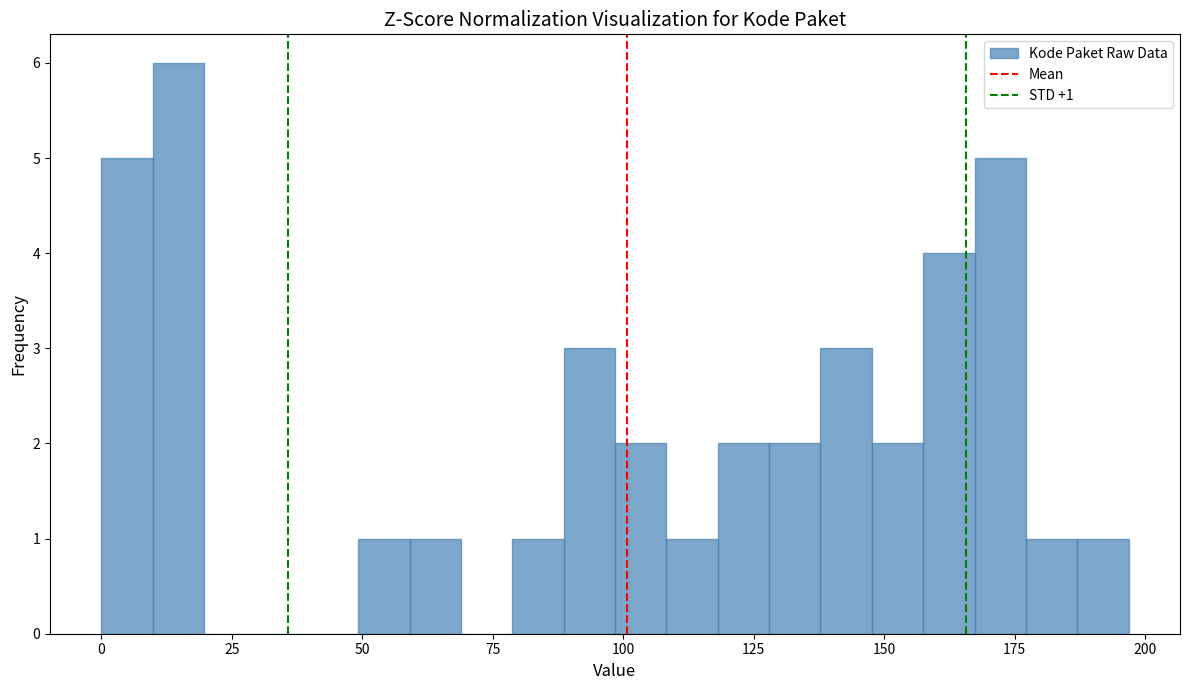

Around what value on the x-axis is the tallest bar? Give the approximate position of its centre, as read against the axis.

15